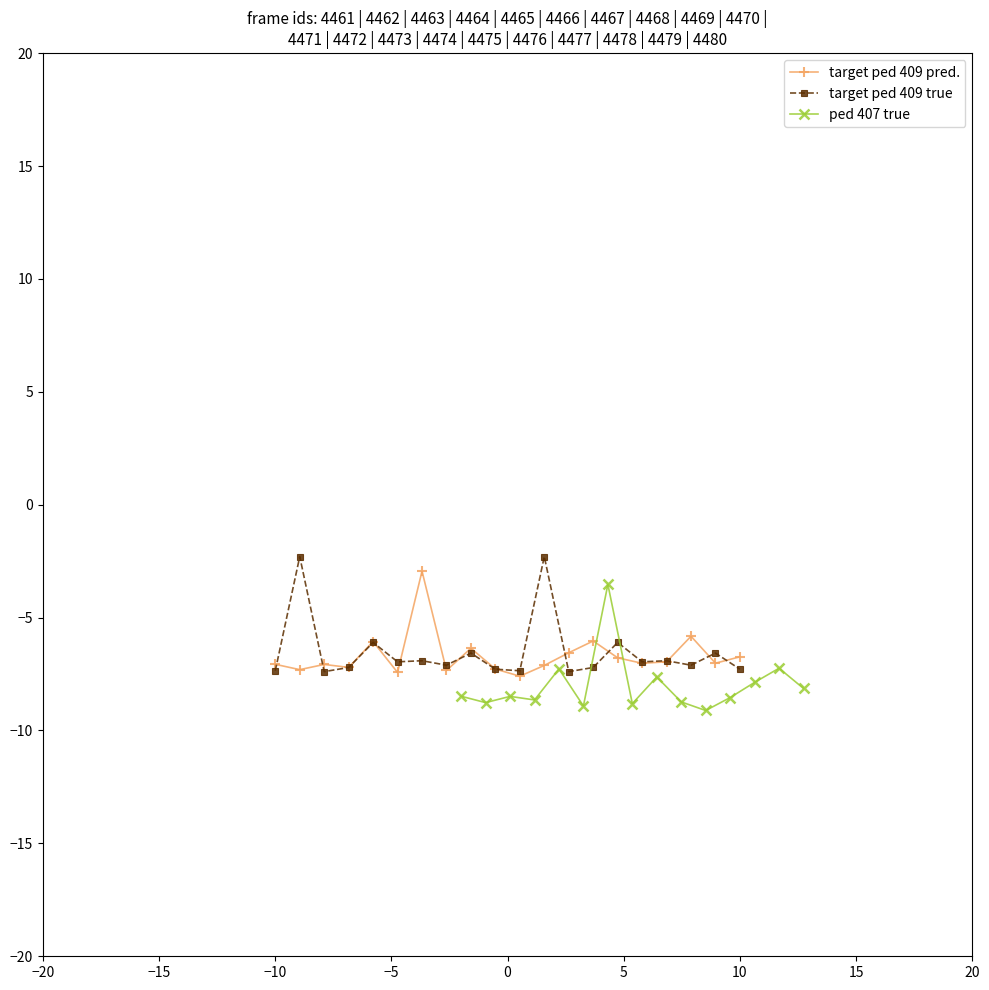

At which category is the sum across all series the highest?

22